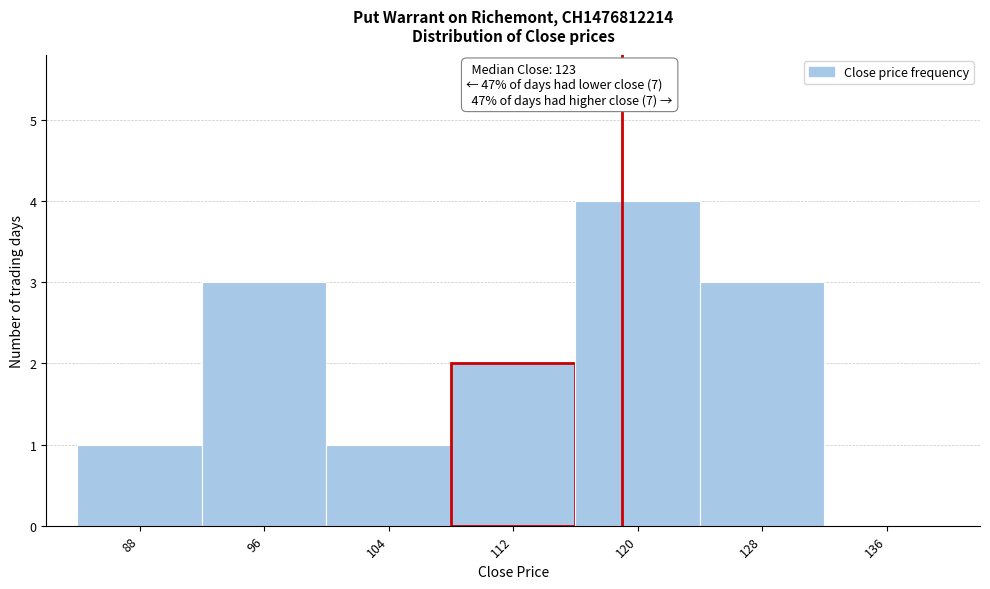

Reading left to right, extract all data points from this chart.

88=1	96=3	104=1	112=2	120=4	128=3	136=0